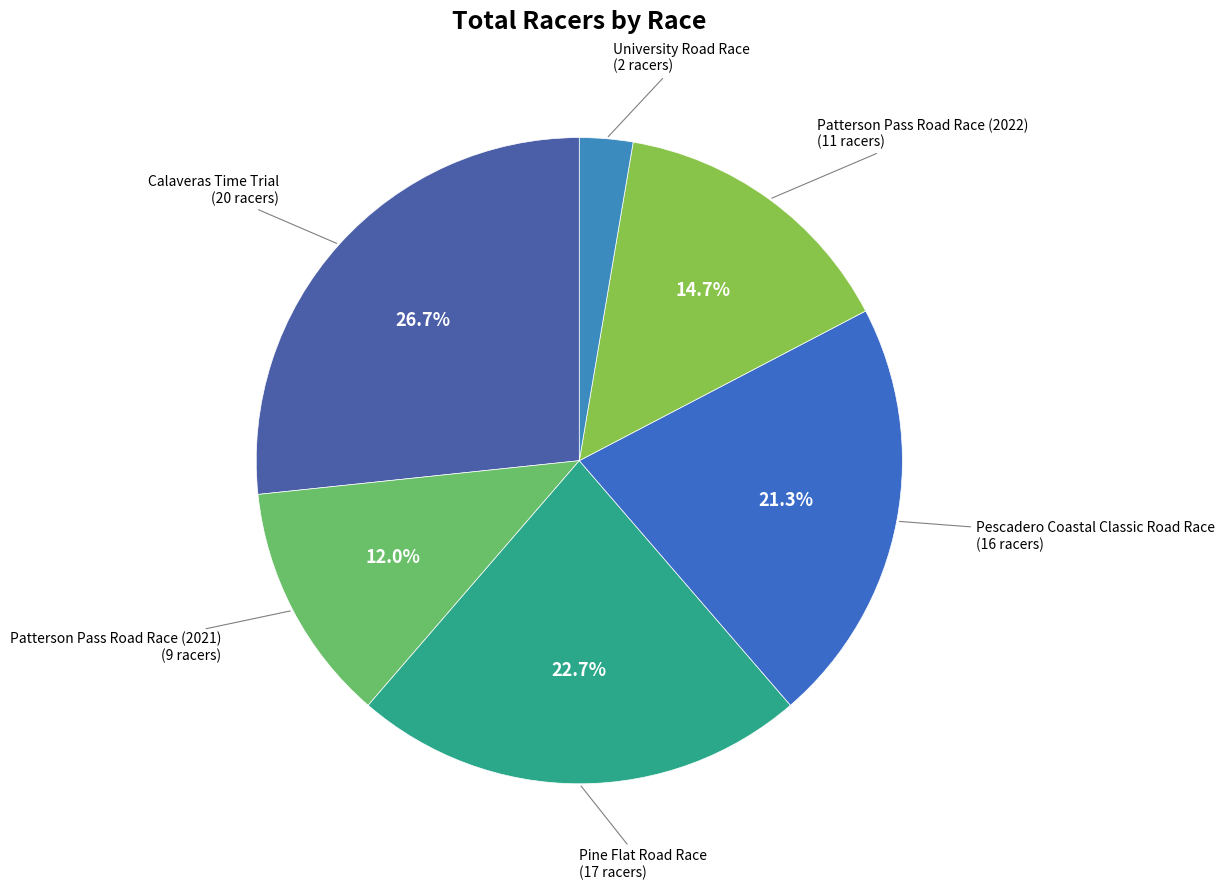

How much of the chart is everything except Pine Flat Road Race?

77.3%